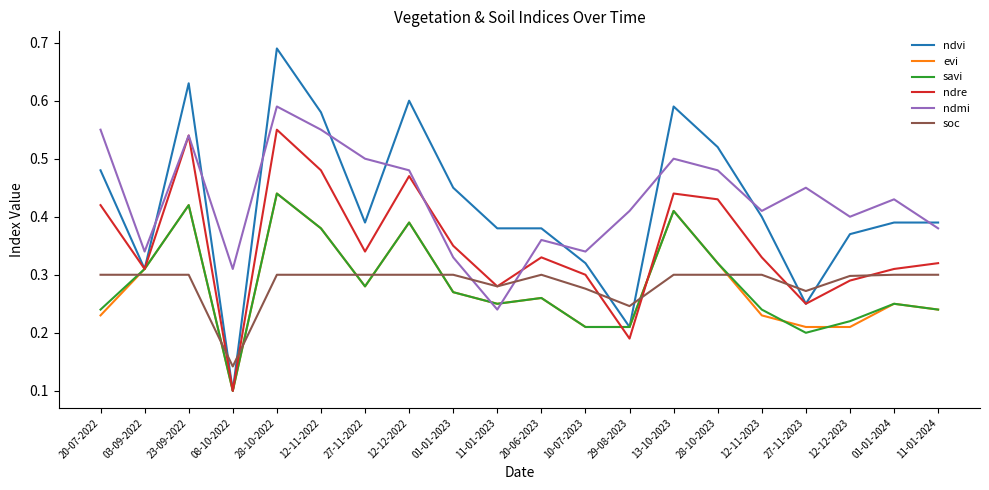

Which series has the largest total across all categories?

ndmi